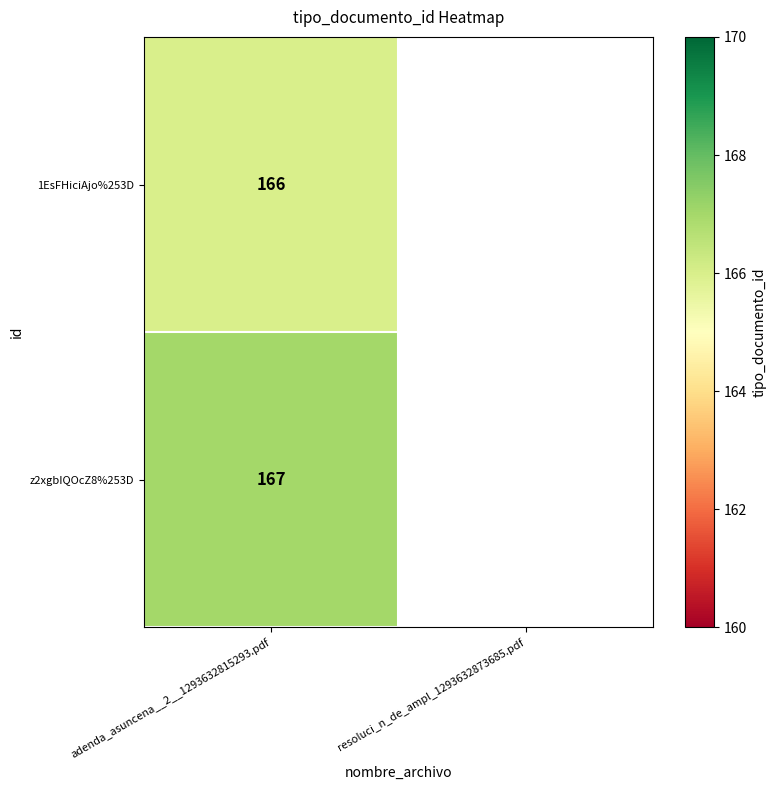

At adenda_asuncena__2__1293632815293.pdf, list the series in order from largest to smallest.

z2xgbIQOcZ8%253D, 1EsFHiciAjo%253D